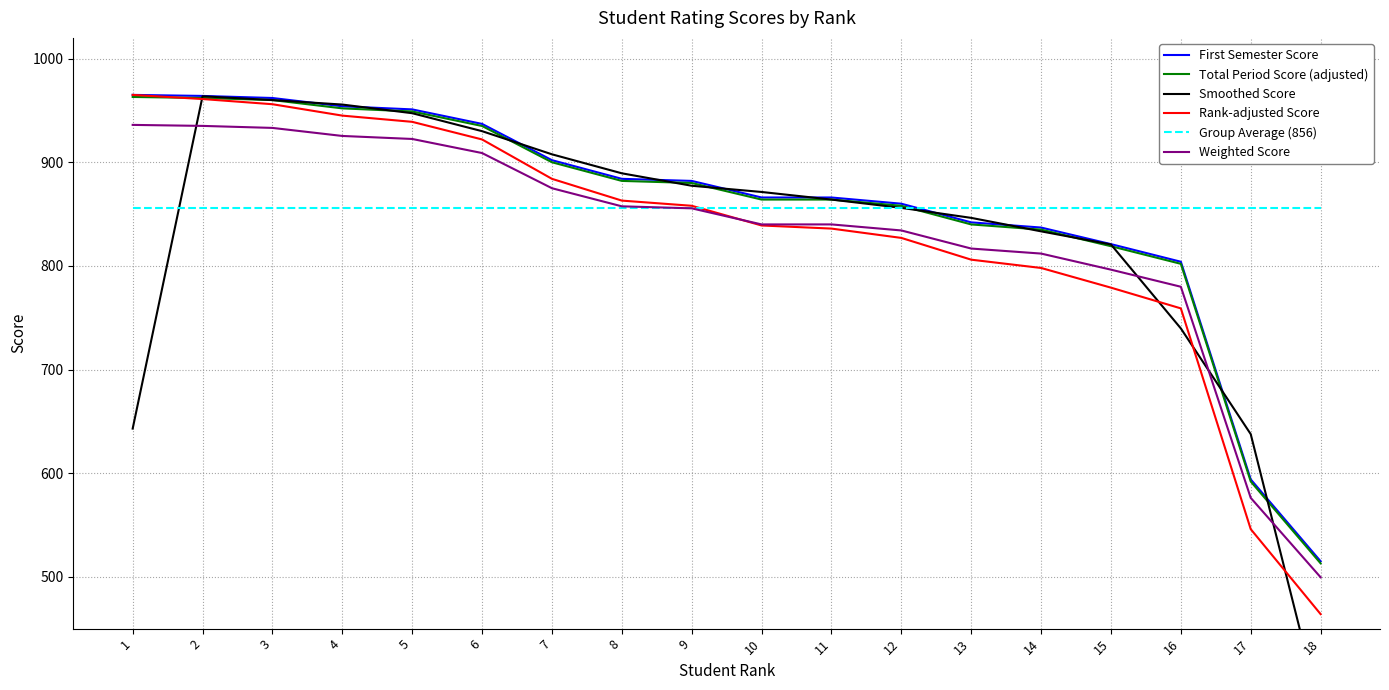

What is the difference between the second highest and second lowest values in the Weighted Score series?

358.9